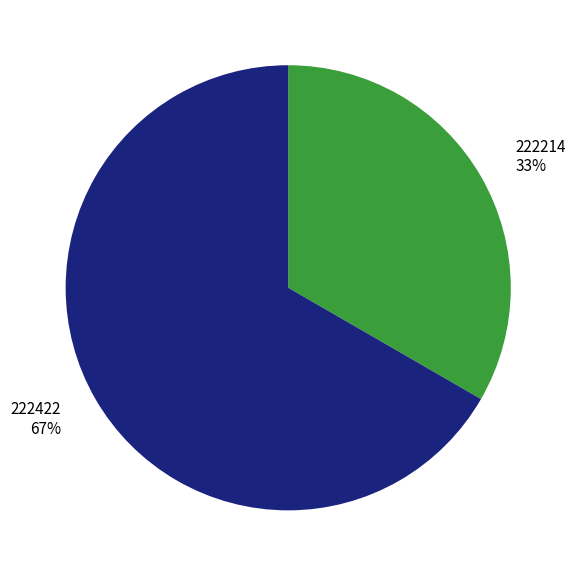

How many slices are in this pie chart?

2